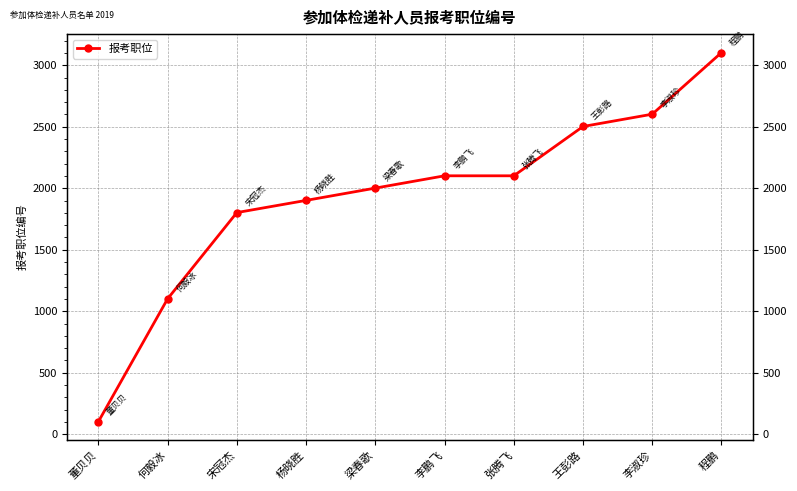

Which has a higher value, 宋冠杰 or 董贝贝?

宋冠杰